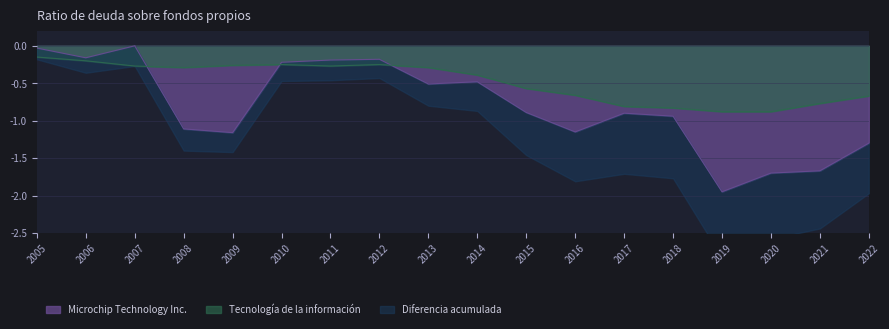

What is the difference between the Tecnología de la información values at 2017 and 2014?

0.4